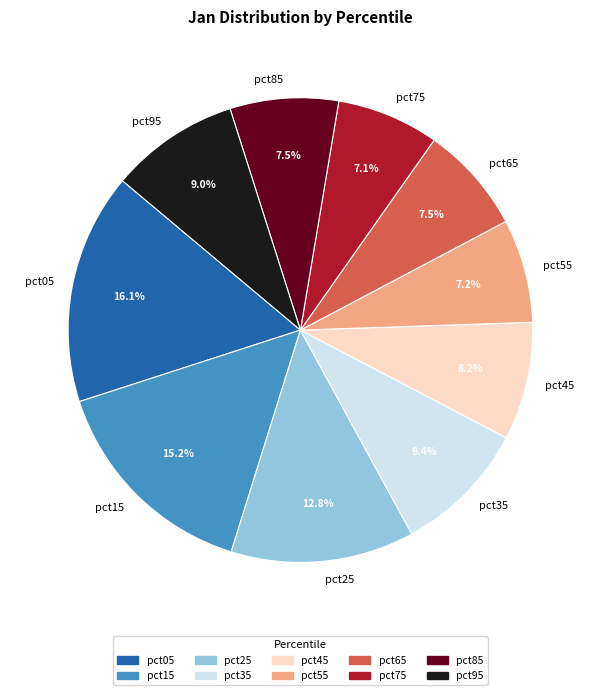

Which category has the biggest portion of the pie?

pct05